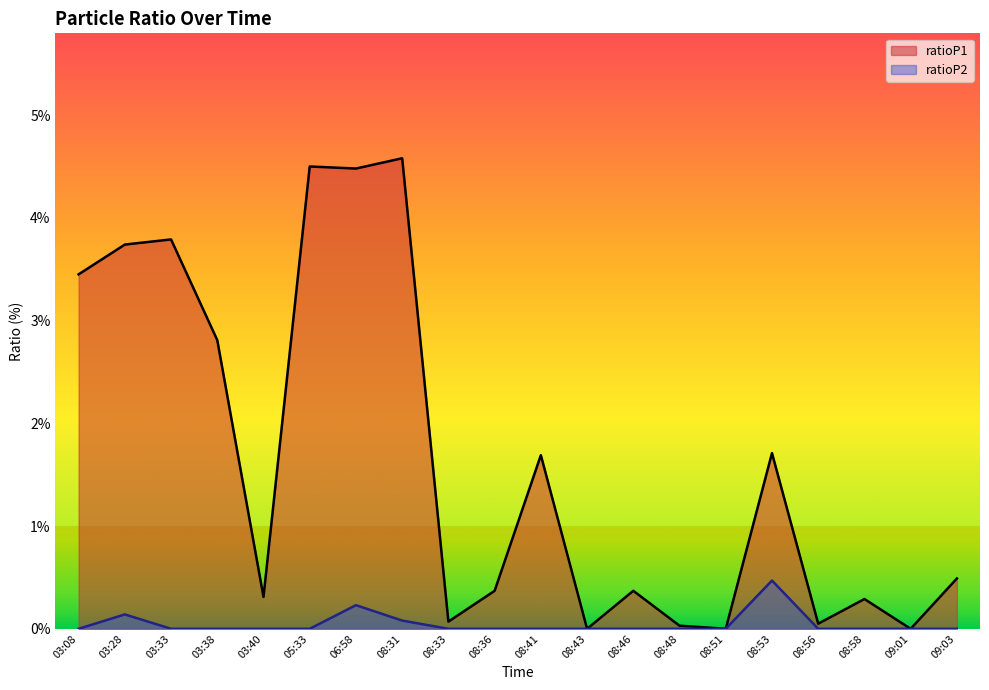

Which label corresponds to the largest value in the chart?

08:31